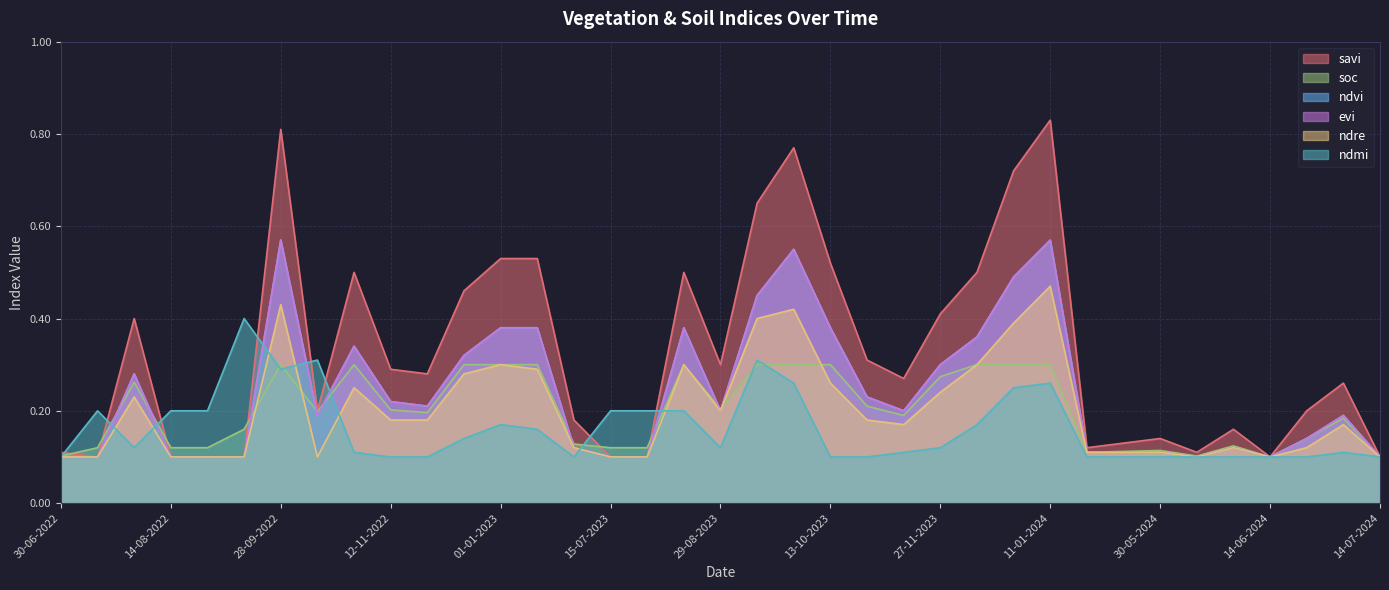

What are all the series names shown in the legend?

savi, soc, ndvi, evi, ndre, ndmi